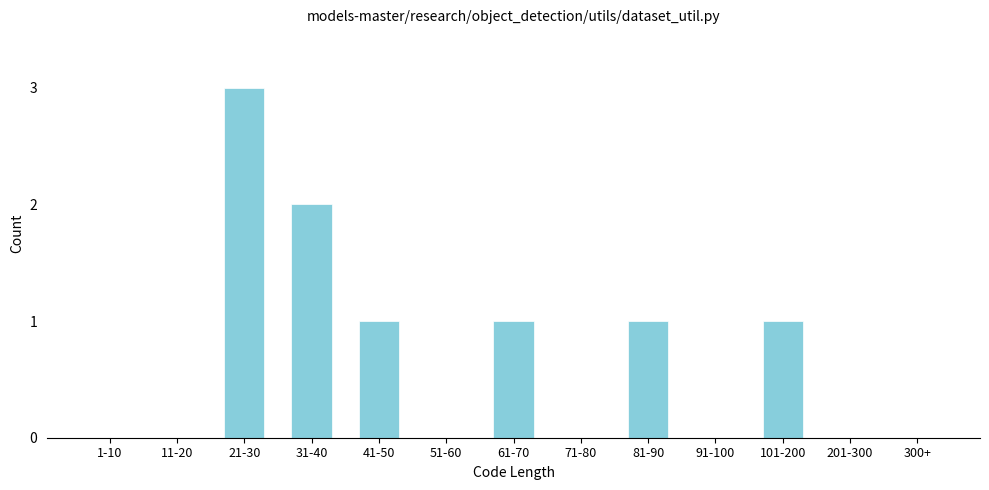

Reading left to right, extract all data points from this chart.

1-10=0	11-20=0	21-30=3	31-40=2	41-50=1	51-60=0	61-70=1	71-80=0	81-90=1	91-100=0	101-200=1	201-300=0	300+=0